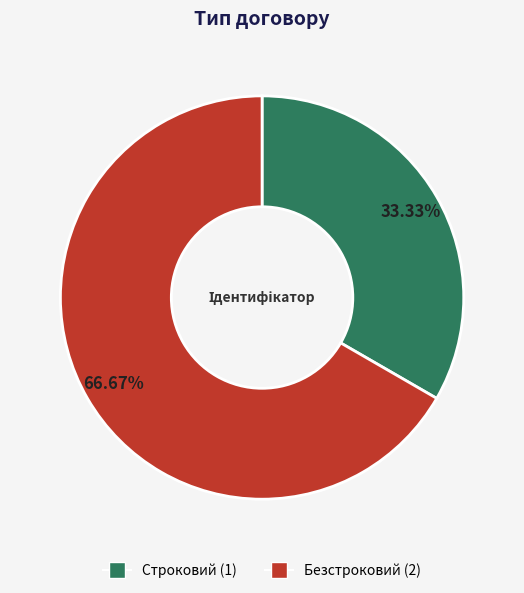

How many slices are in this pie chart?

2